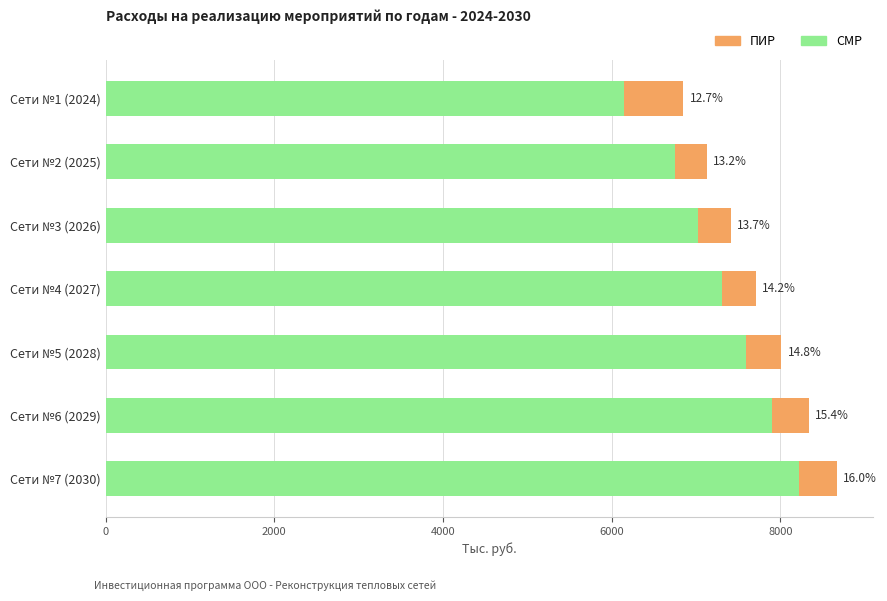

What are all the series names shown in the legend?

ПИР, СМР